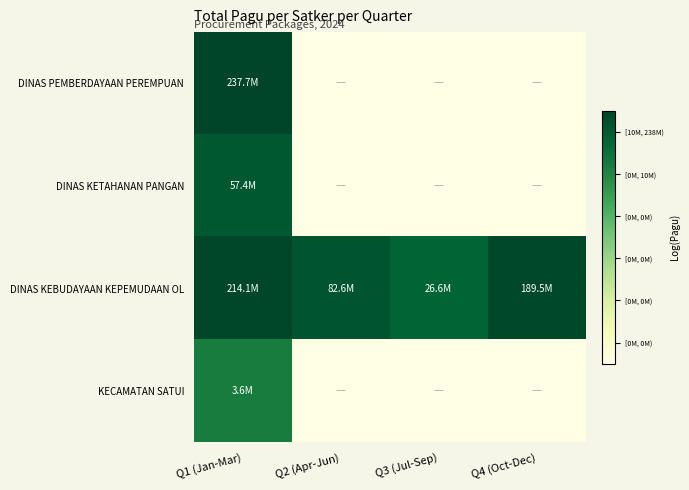

Which series changed the most between Q1 (Jan-Mar) and Q2 (Apr-Jun)?

DINAS PEMBERDAYAAN PEREMPUAN